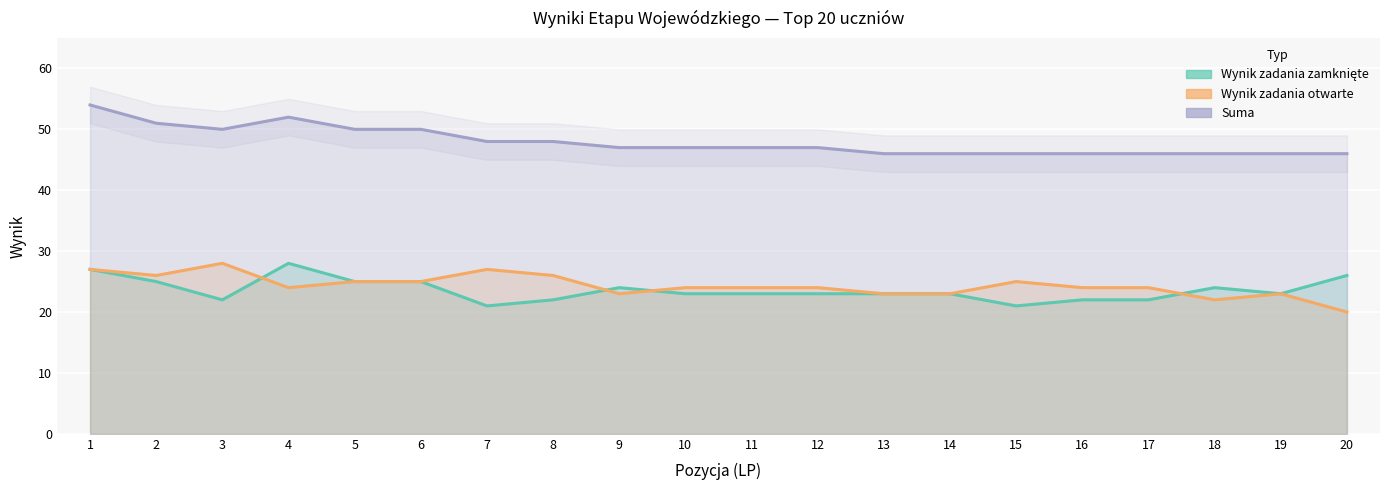

What is the greatest value displayed?

54